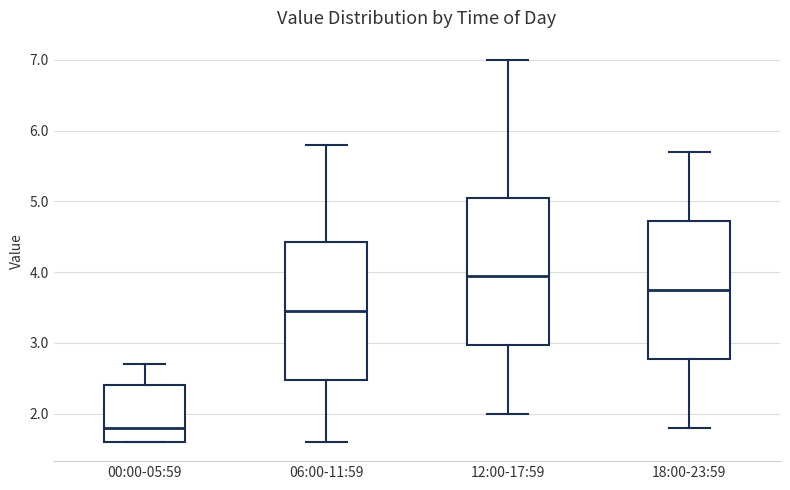

Which box's median line is the highest?

12:00-17:59